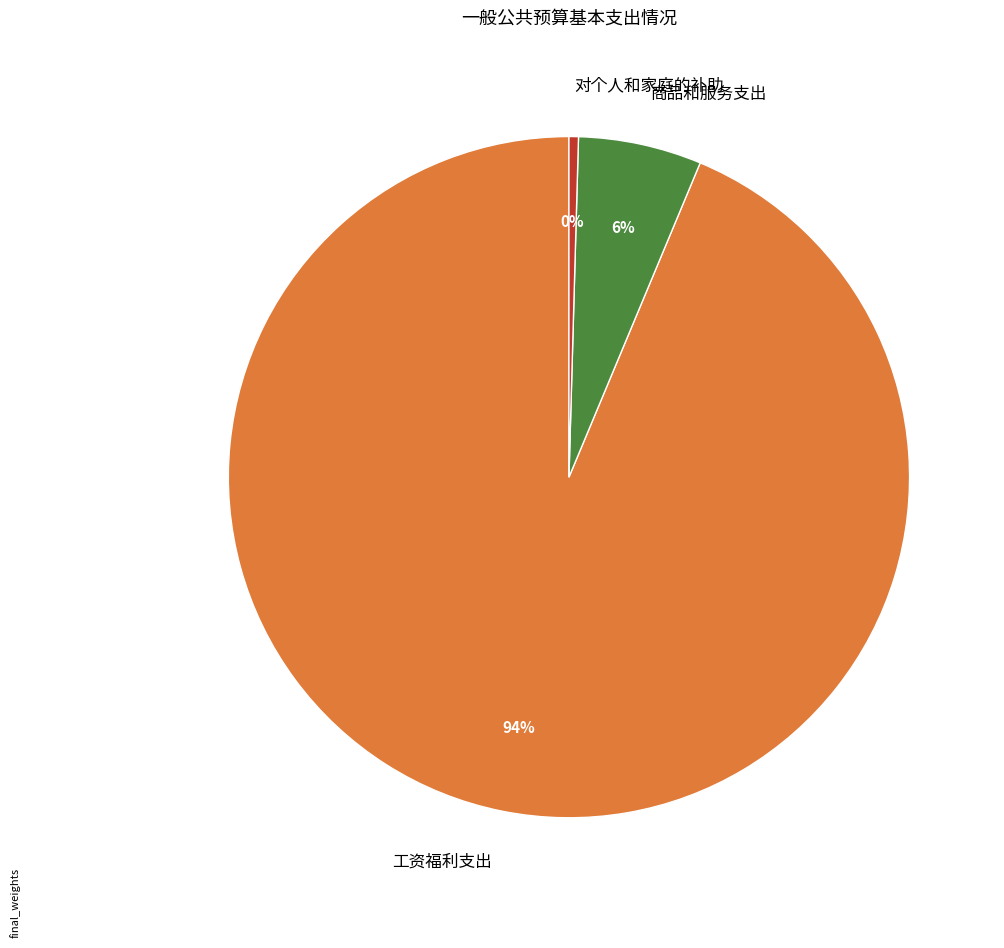

Does 商品和服务支出 represent more than half of the total?

No